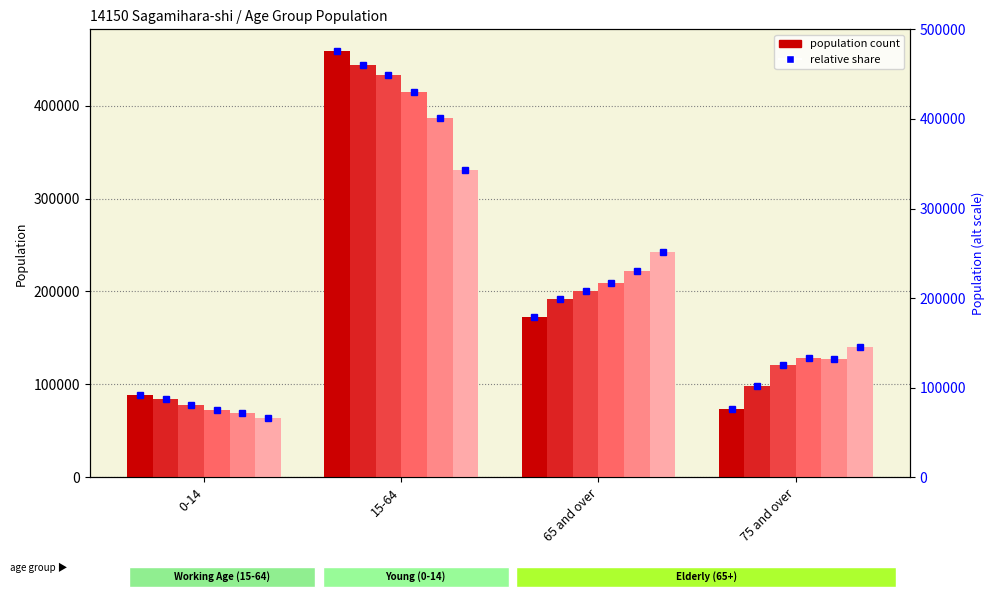

Reading left to right, transcribe all the data shown in this chart.

2015: 0-14=89020	15-64=459097	65 and over=172663	75 and over=73474
2020: 0-14=84068	15-64=443193	65 and over=191994	75 and over=97753
2025: 0-14=77791	15-64=432673	65 and over=200075	75 and over=120634
2030: 0-14=72879	15-64=414397	65 and over=209257	75 and over=128397
2035: 0-14=69039	15-64=387059	65 and over=222381	75 and over=127438
2045: 0-14=64276	15-64=330281	65 and over=242331	75 and over=140726